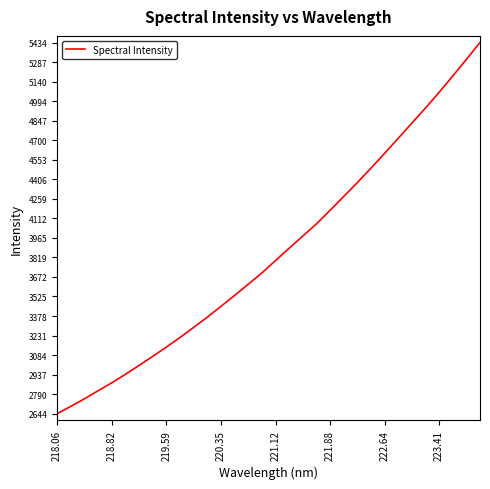

What is the minimum value shown in the chart?

2643.5